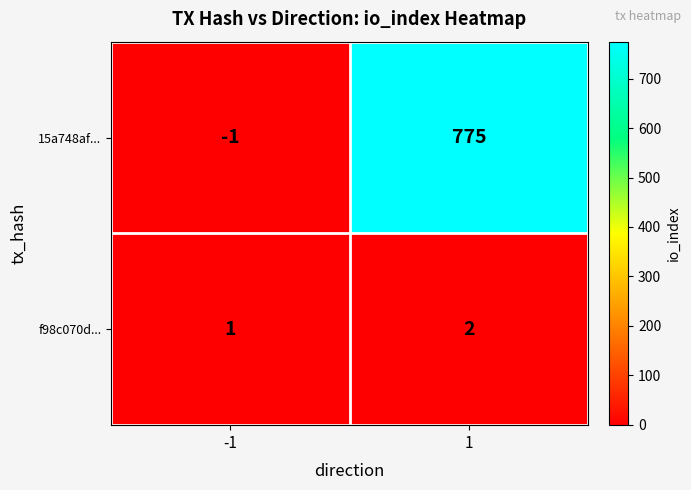

Reading left to right, transcribe all the data shown in this chart.

15a748af...: -1=-1	1=775
f98c070d...: -1=1	1=2